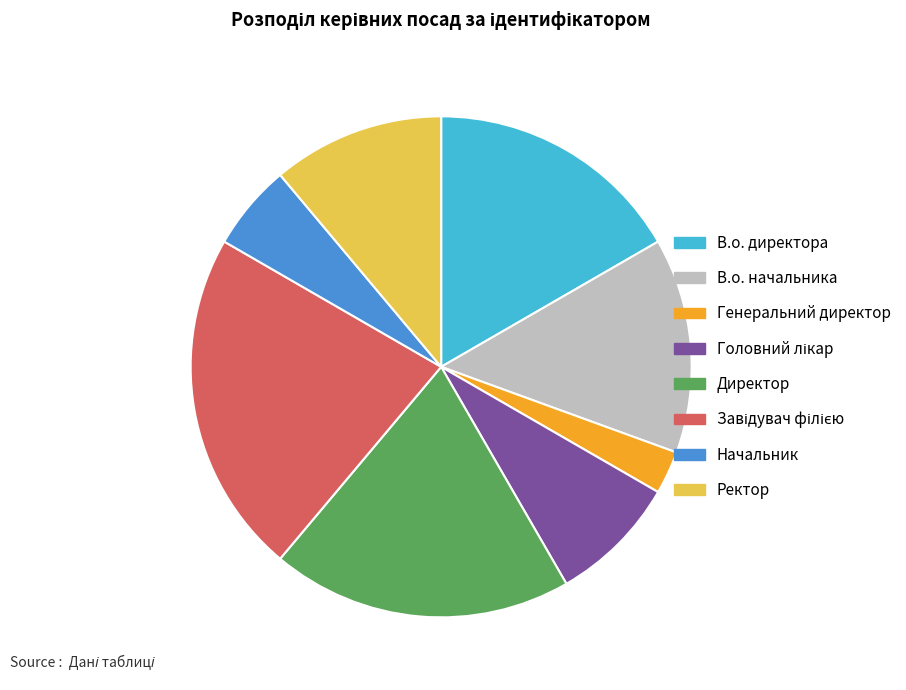

Does В.о. директора account for over 50% of the chart?

No